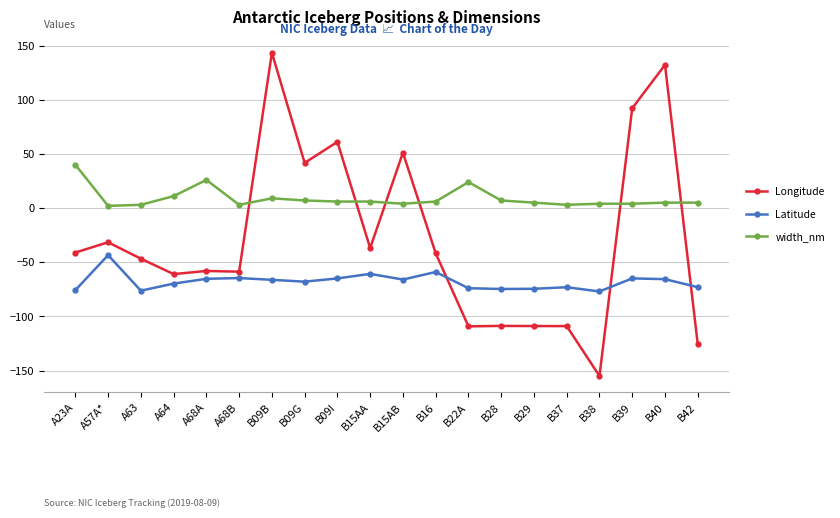

How many lines are shown in the chart?

3